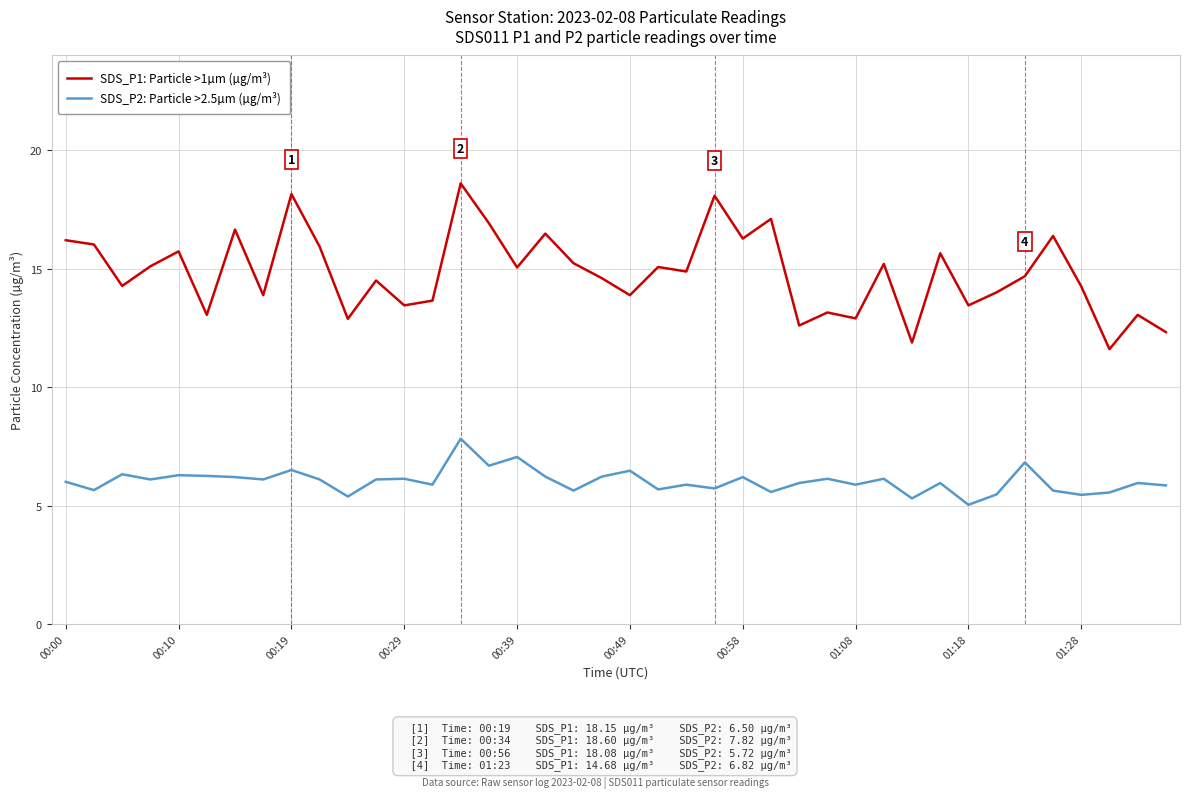

What is the highest value of the SDS_P1: Particle >1µm (µg/m³) series?

18.6